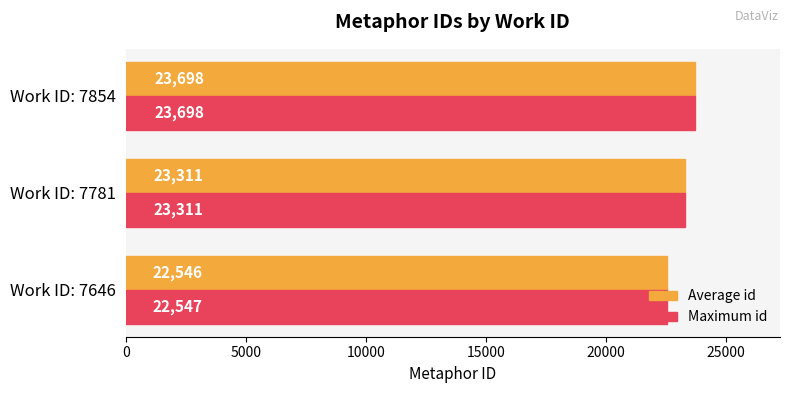

The Maximum id series shows 8916.7 at Work ID: 7646. True or false?

False